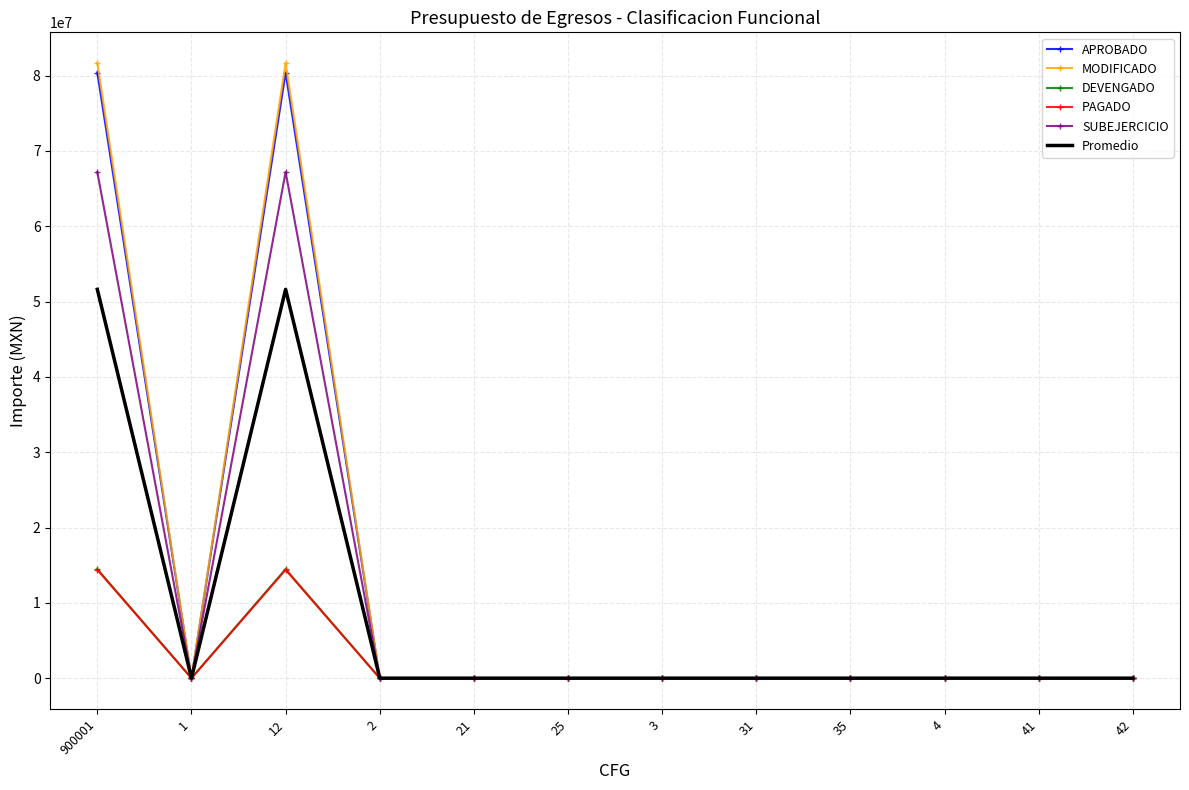

Is the value of SUBEJERCICIO at 42 greater than the value of MODIFICADO at 12?

No